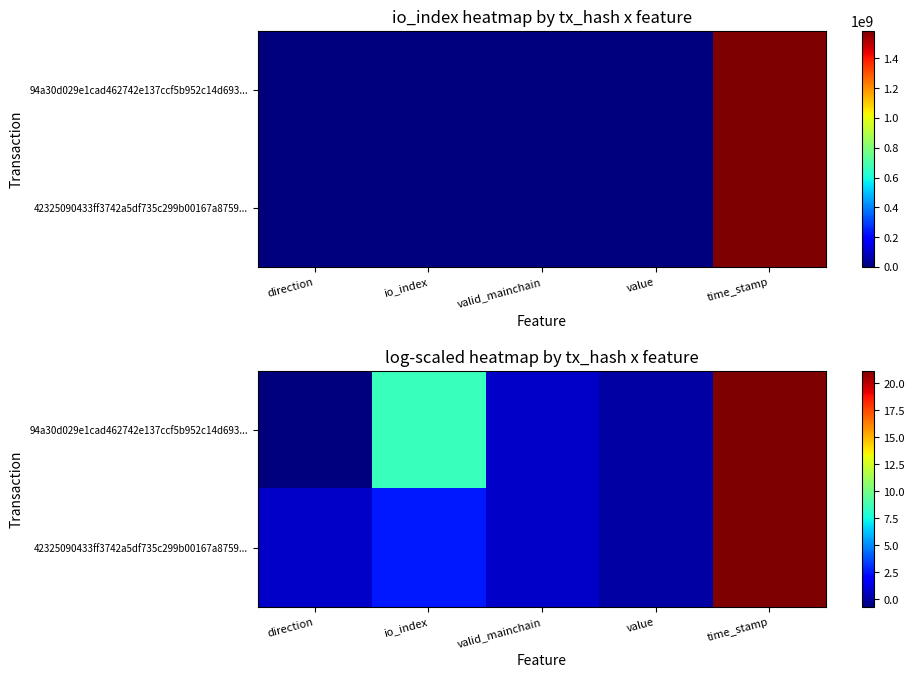

At which label is 42325090433ff3742a5df735c299b00167a8759... closest to 10?

io_index